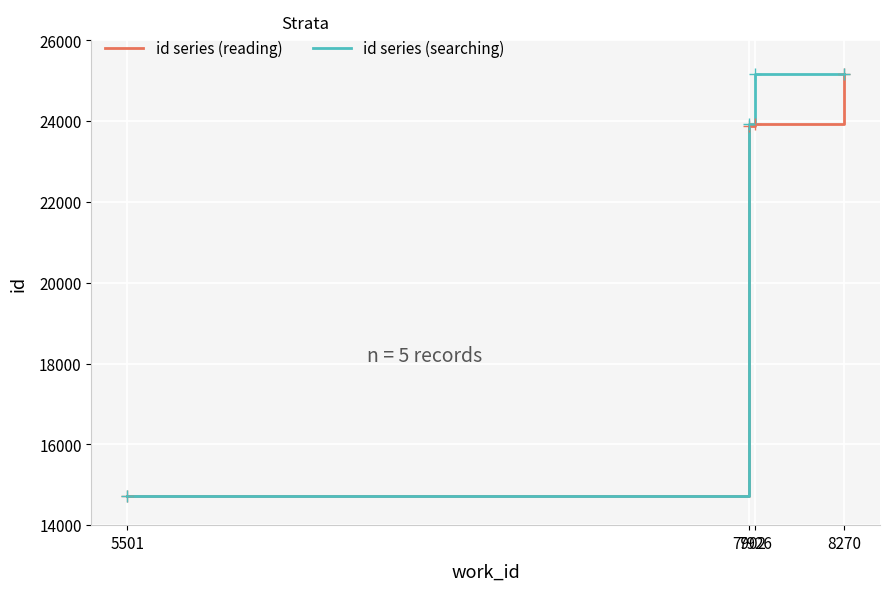

Is it true that id series (reading) equals 23929 at 7926?

True